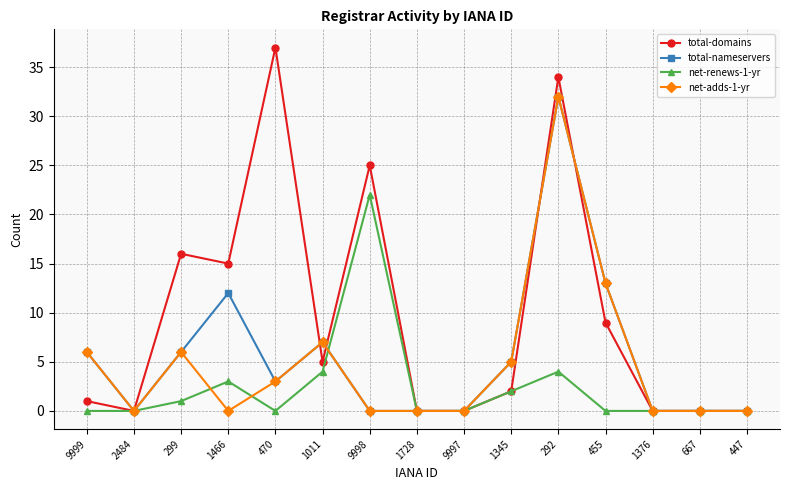

What is the greatest value displayed?

37